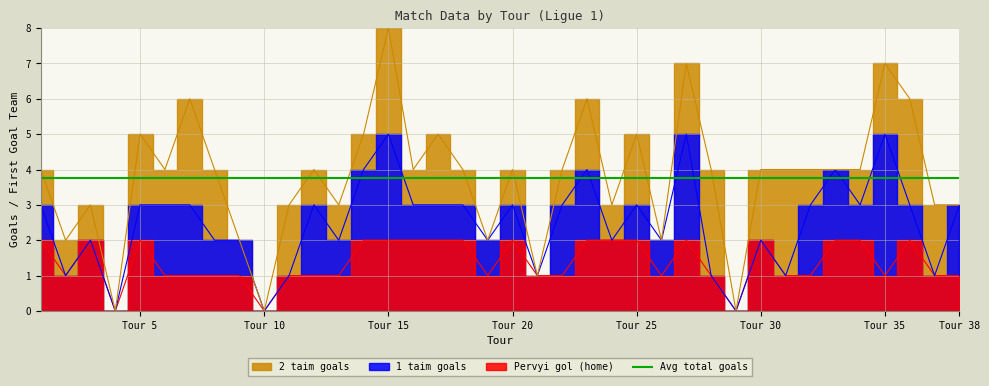

How many intersections are there between Pervyi gol (home) and 2 taim goals?

5